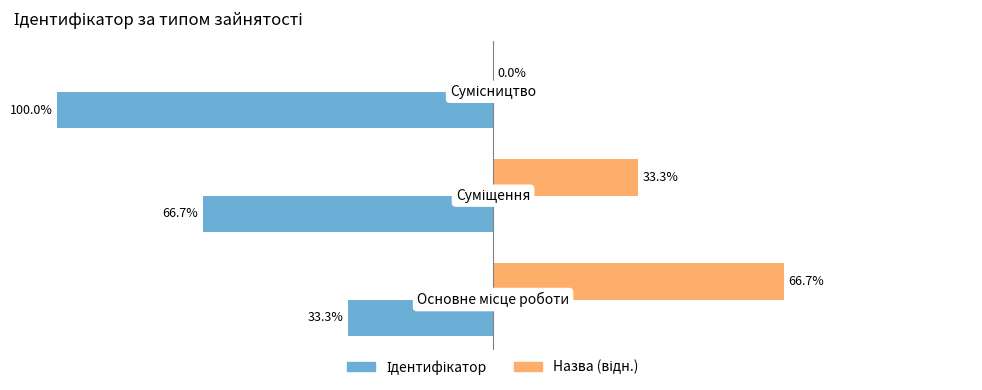

Which series has the largest range (max minus min)?

Ідентифікатор